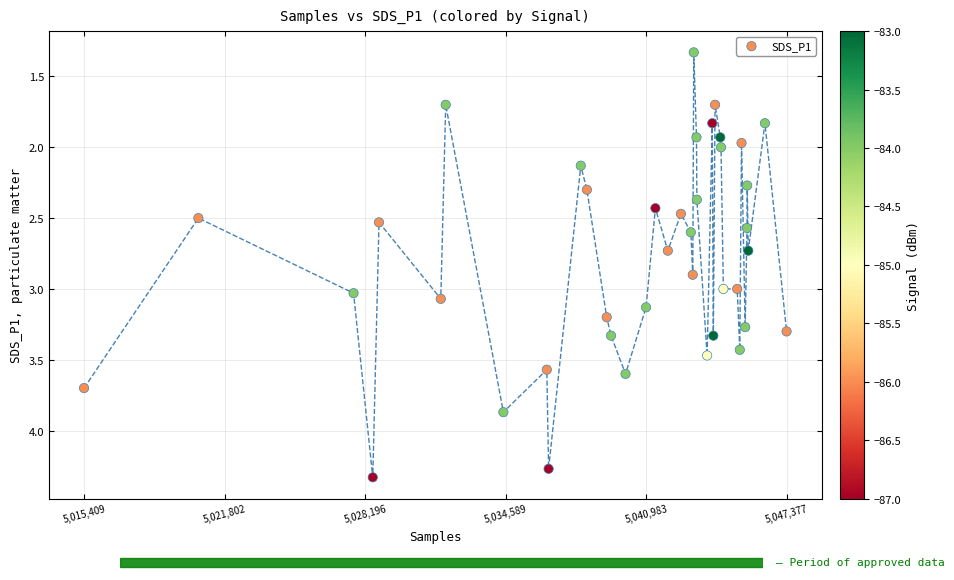

What is the range of X values (max minus min)?

31968.0